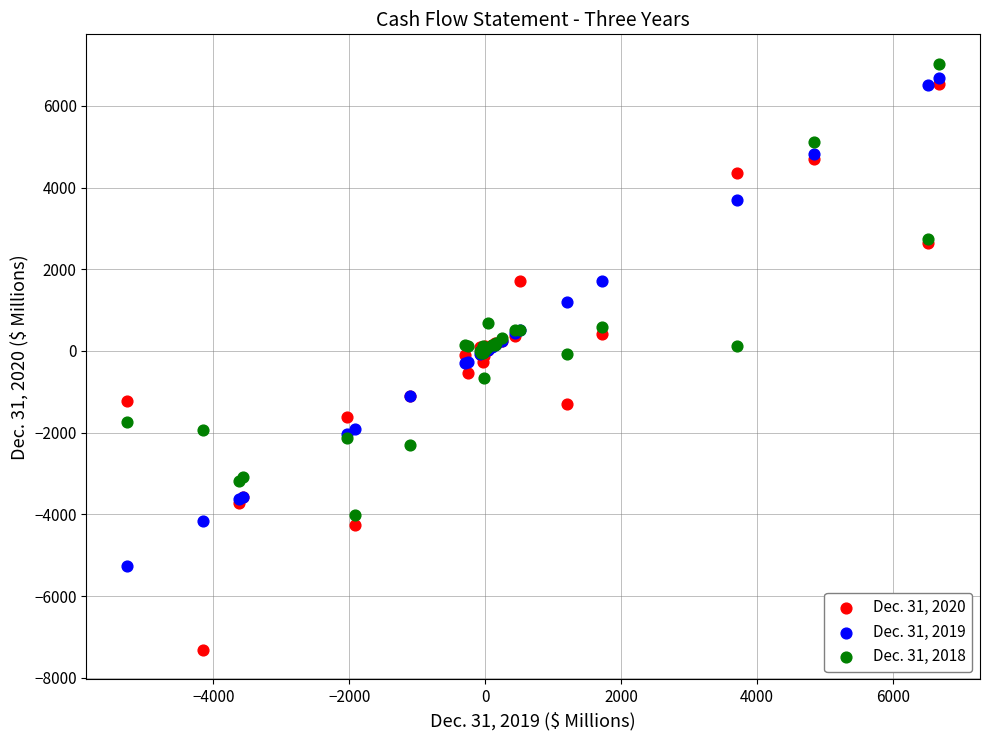

What are all the series names shown in the legend?

Dec. 31, 2020, Dec. 31, 2019, Dec. 31, 2018